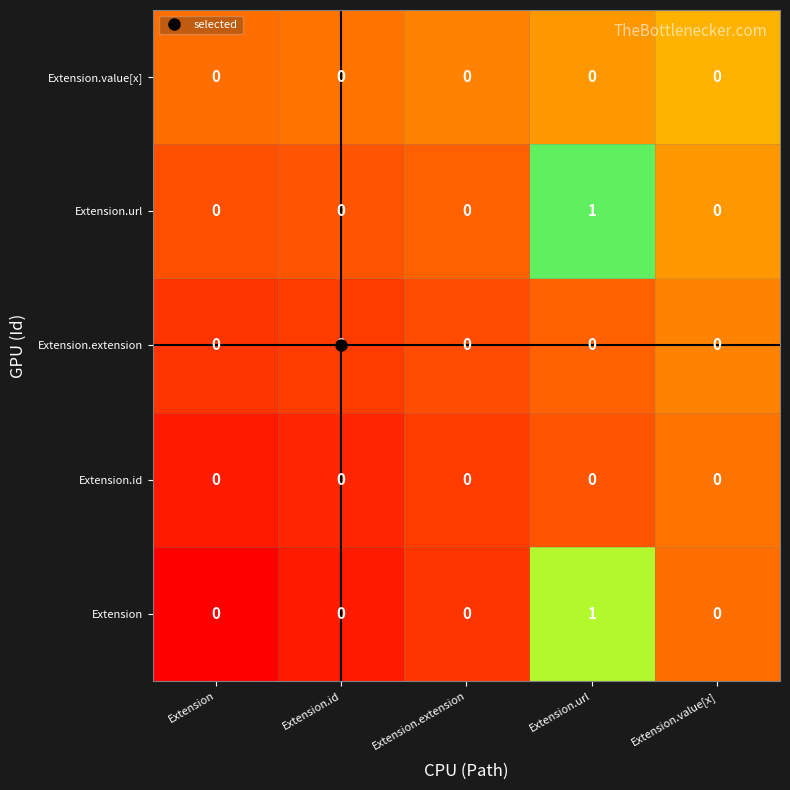

At which category is the sum across all series the highest?

Extension.url